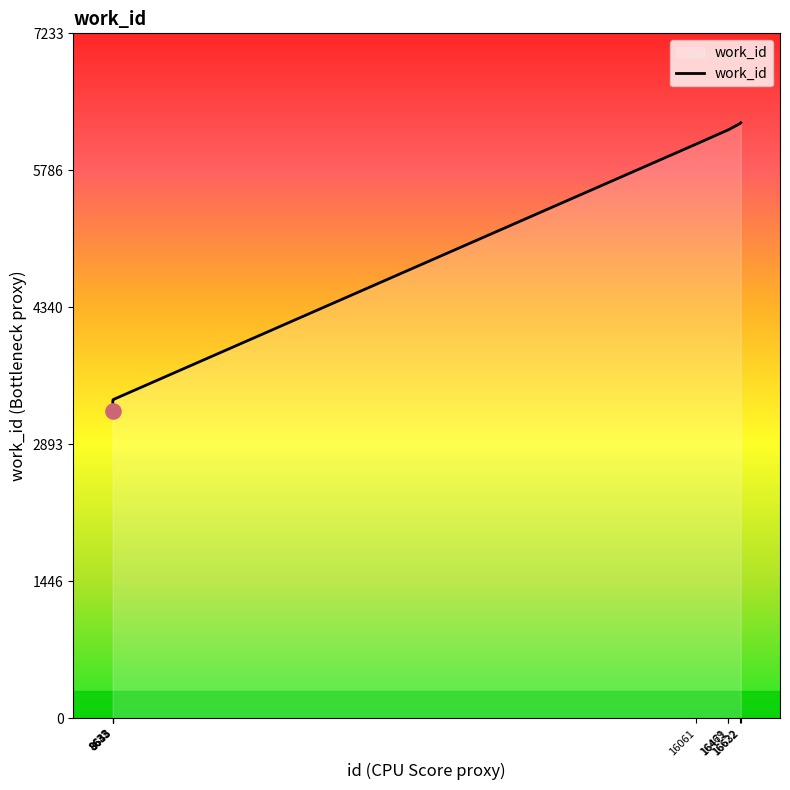

Which has a higher value, 16622 or 16061?

16622